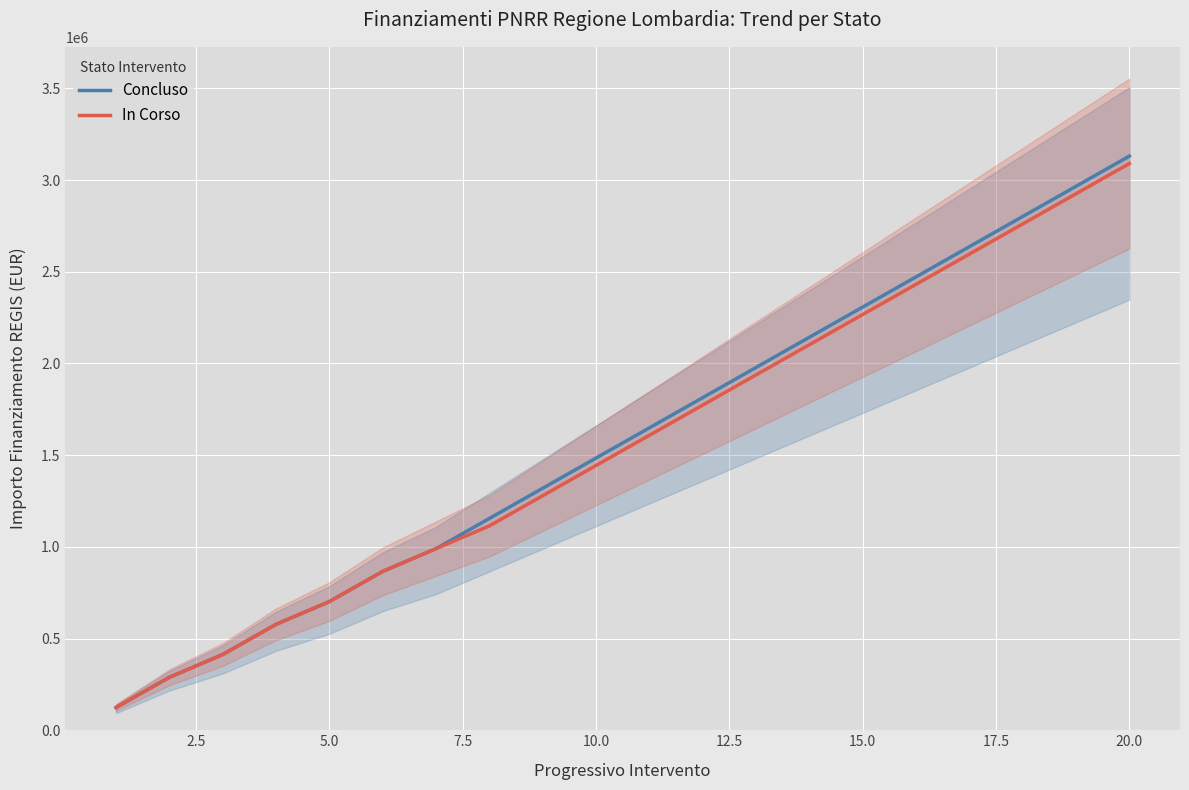

What is the minimum value shown in the chart?

124044.6